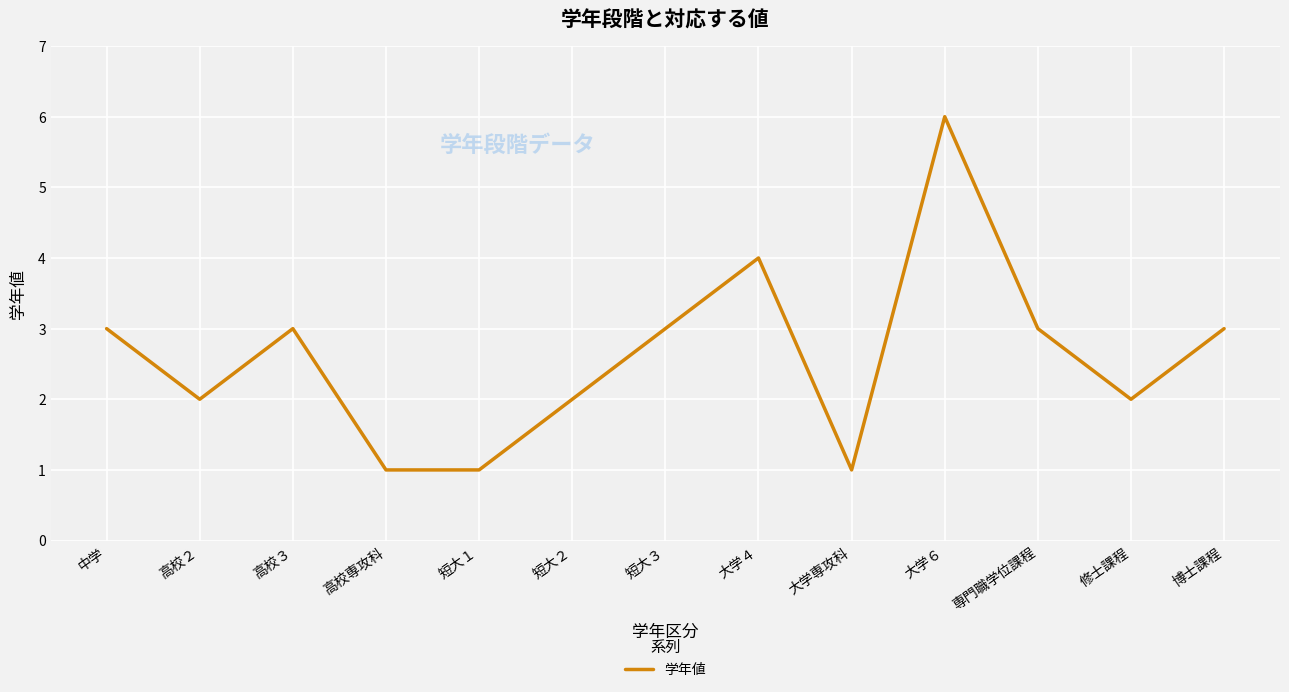

What is the ratio of the value at 修士課程 to the value at 高校２?

1.0